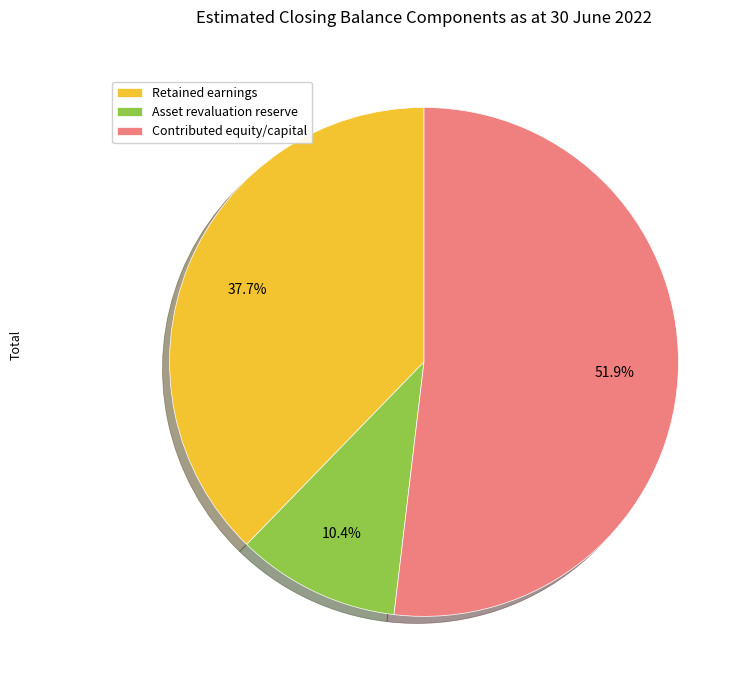

Combined, do Contributed equity/capital and Retained earnings account for over 50%?

Yes